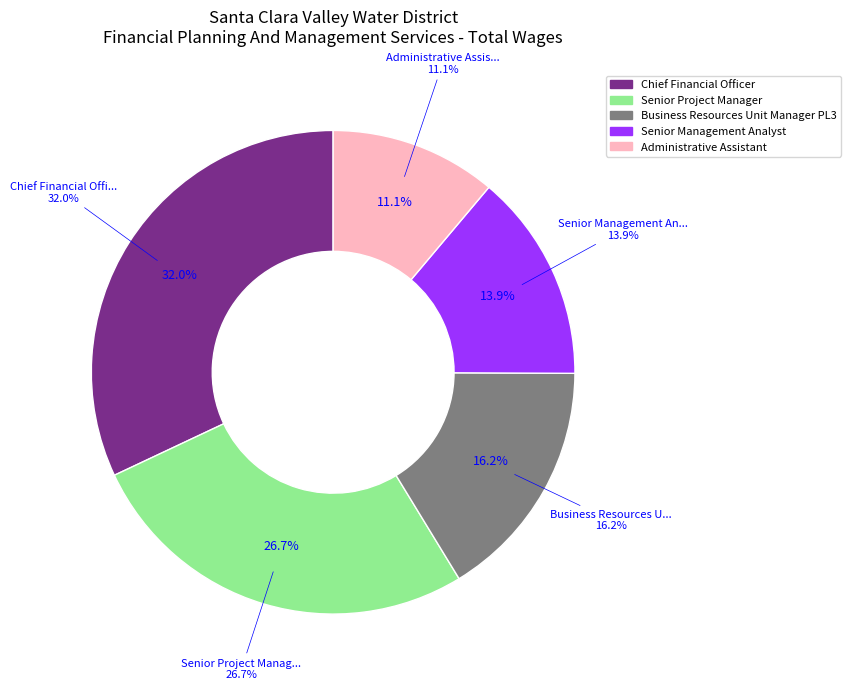

Count the number of slices in the pie.

5